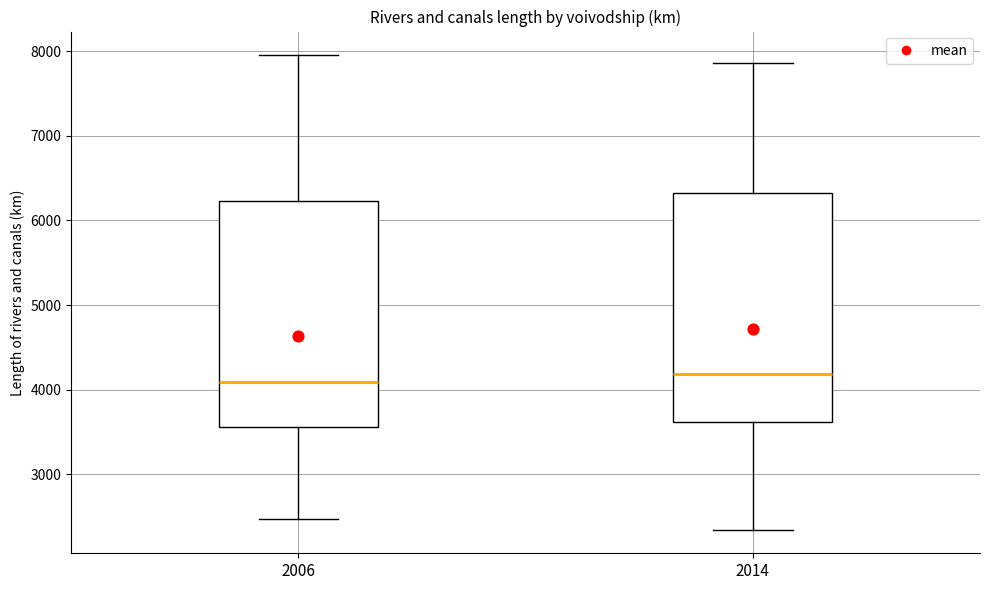

Reading left to right, read every box against the y-axis: the position of its median line, the range the box covers, and the ends of its whiskers. The values are not printed on the chart, so give them approximately, as read against the axis.

2006: median 4100, box 3600 to 6200, whiskers 2500 to 8000
2014: median 4200, box 3600 to 6300, whiskers 2300 to 7900